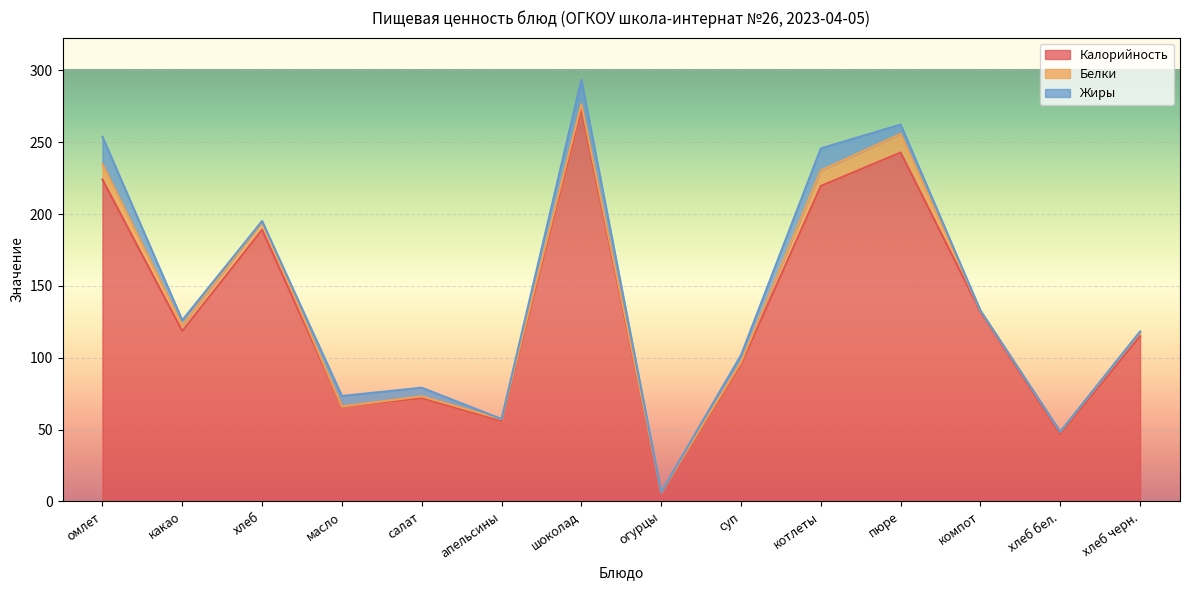

Reading left to right, extract all data points from this chart.

Калорийность: 224.0	118.6	189.0	66.0	71.8	55.9	273.0	6.0	95.2	219.5	242.8	132.0	46.7	114.9
Белки: 10.8	4.0	5.7	0.1	1.3	1.2	3.5	0.3	1.6	10.8	13.0	0.7	1.6	2.8
Жиры: 19.0	3.5	0.4	7.2	6.0	0.2	17.0	0.1	5.0	15.4	6.5	0.1	0.2	0.6